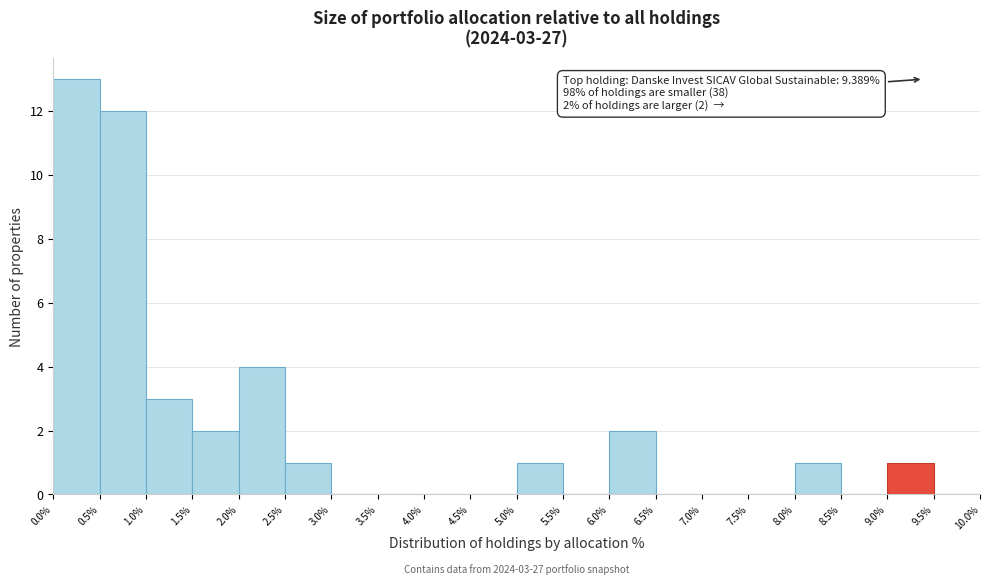

Which range on the x-axis has the tallest bar?

0.0% to 0.5%